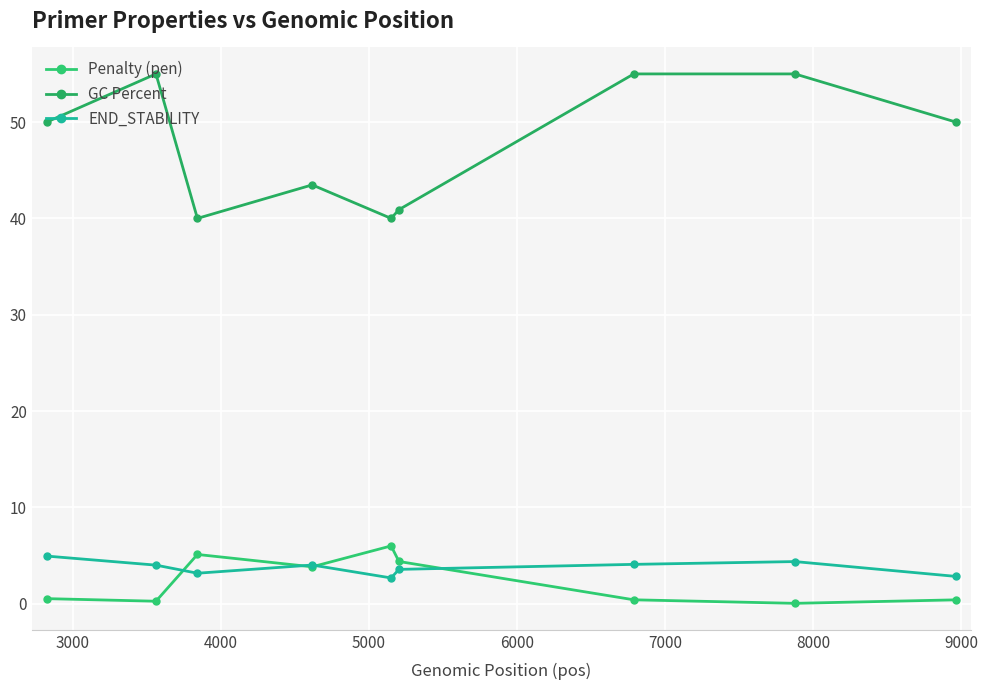

Does the chart have visible grid lines?

Yes